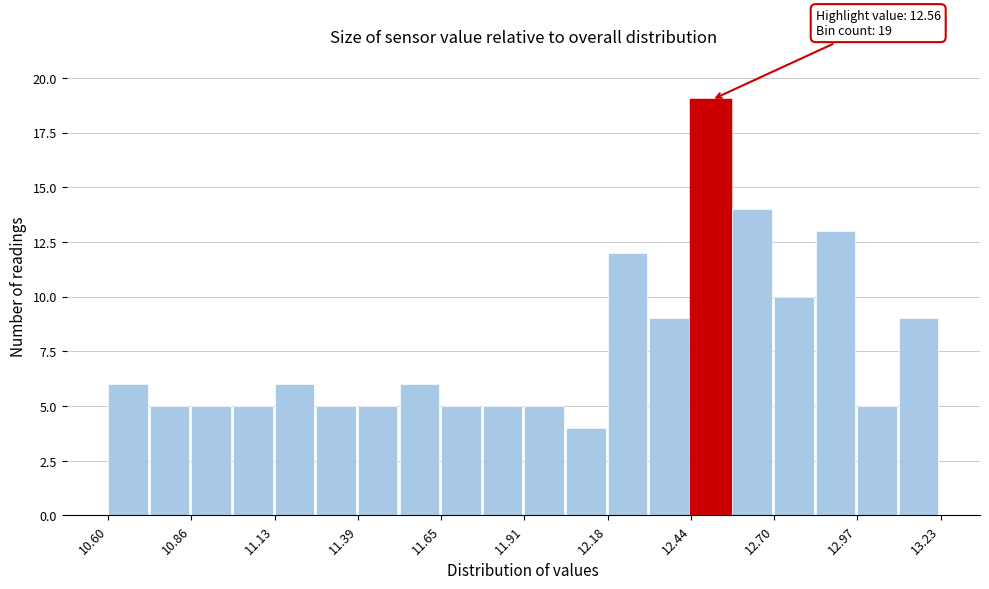

Around what value on the x-axis is the tallest bar? Give the approximate position of its centre, as read against the axis.

12.50